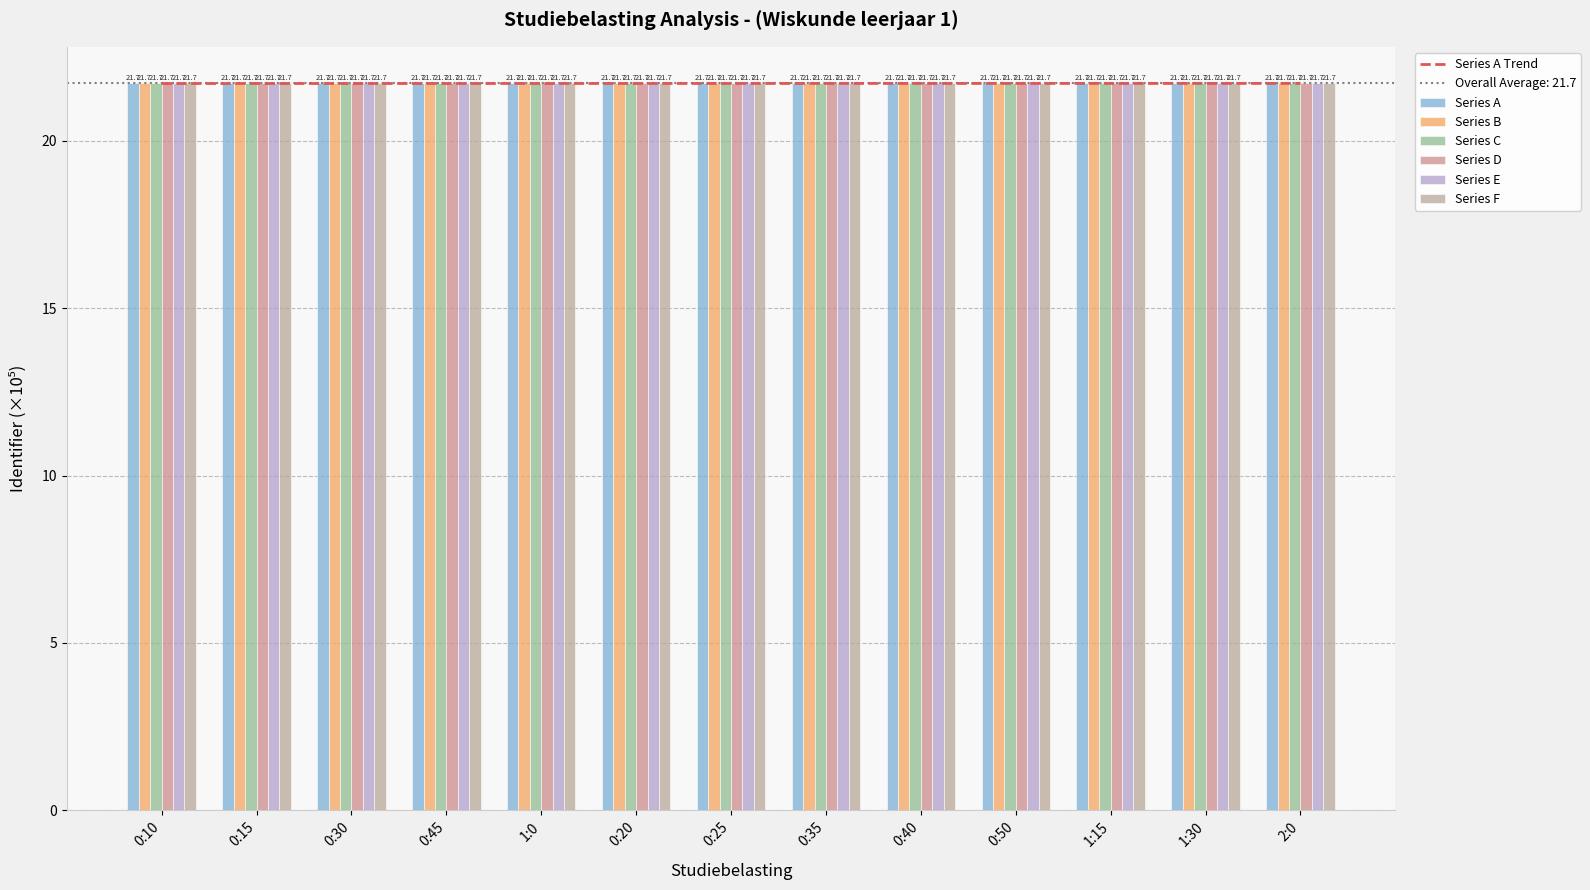

List the series in order of their peak value, lowest first.

Series A, Series D, Series F, Series B, Series E, Series C